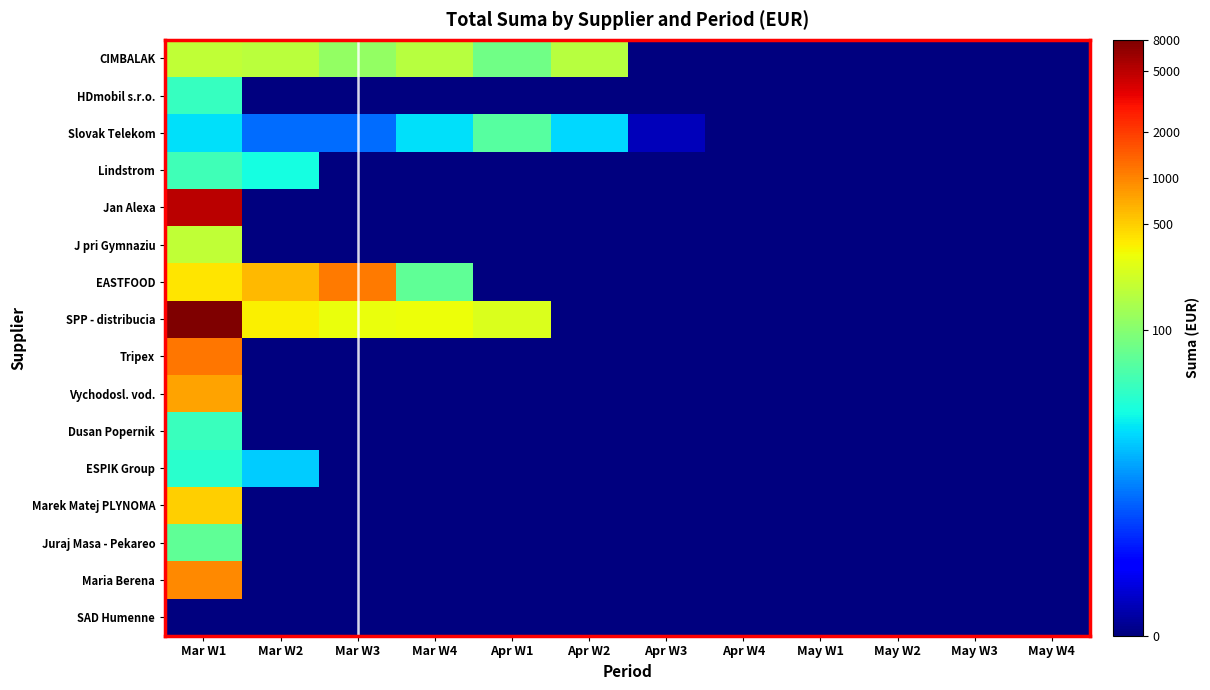

Reading left to right, transcribe all the data shown in this chart.

CIMBALAK: Mar W1=5.3	Mar W2=5.2	Mar W3=4.8	Mar W4=5.2	Apr W1=4.4	Apr W2=5.1	Apr W3=0.0	Apr W4=0.0	May W1=0.0	May W2=0.0	May W3=0.0	May W4=0.0
HDmobil s.r.o.: Mar W1=3.7	Mar W2=0.0	Mar W3=0.0	Mar W4=0.0	Apr W1=0.0	Apr W2=0.0	Apr W3=0.0	Apr W4=0.0	May W1=0.0	May W2=0.0	May W3=0.0	May W4=0.0
Slovak Telekom: Mar W1=3.1	Mar W2=2.1	Mar W3=2.1	Mar W4=3.1	Apr W1=4.1	Apr W2=3.0	Apr W3=0.5	Apr W4=0.0	May W1=0.0	May W2=0.0	May W3=0.0	May W4=0.0
Lindstrom: Mar W1=3.8	Mar W2=3.4	Mar W3=0.0	Mar W4=0.0	Apr W1=0.0	Apr W2=0.0	Apr W3=0.0	Apr W4=0.0	May W1=0.0	May W2=0.0	May W3=0.0	May W4=0.0
Jan Alexa: Mar W1=8.5	Mar W2=0.0	Mar W3=0.0	Mar W4=0.0	Apr W1=0.0	Apr W2=0.0	Apr W3=0.0	Apr W4=0.0	May W1=0.0	May W2=0.0	May W3=0.0	May W4=0.0
J pri Gymnaziu: Mar W1=5.3	Mar W2=0.0	Mar W3=0.0	Mar W4=0.0	Apr W1=0.0	Apr W2=0.0	Apr W3=0.0	Apr W4=0.0	May W1=0.0	May W2=0.0	May W3=0.0	May W4=0.0
EASTFOOD: Mar W1=6.0	Mar W2=6.4	Mar W3=7.0	Mar W4=4.2	Apr W1=0.0	Apr W2=0.0	Apr W3=0.0	Apr W4=0.0	May W1=0.0	May W2=0.0	May W3=0.0	May W4=0.0
SPP - distribucia: Mar W1=9.0	Mar W2=5.9	Mar W3=5.7	Mar W4=5.7	Apr W1=5.5	Apr W2=0.0	Apr W3=0.0	Apr W4=0.0	May W1=0.0	May W2=0.0	May W3=0.0	May W4=0.0
Tripex: Mar W1=7.1	Mar W2=0.0	Mar W3=0.0	Mar W4=0.0	Apr W1=0.0	Apr W2=0.0	Apr W3=0.0	Apr W4=0.0	May W1=0.0	May W2=0.0	May W3=0.0	May W4=0.0
Vychodosl. vod.: Mar W1=6.6	Mar W2=0.0	Mar W3=0.0	Mar W4=0.0	Apr W1=0.0	Apr W2=0.0	Apr W3=0.0	Apr W4=0.0	May W1=0.0	May W2=0.0	May W3=0.0	May W4=0.0
Dusan Popernik: Mar W1=3.8	Mar W2=0.0	Mar W3=0.0	Mar W4=0.0	Apr W1=0.0	Apr W2=0.0	Apr W3=0.0	Apr W4=0.0	May W1=0.0	May W2=0.0	May W3=0.0	May W4=0.0
ESPIK Group: Mar W1=3.6	Mar W2=2.9	Mar W3=0.0	Mar W4=0.0	Apr W1=0.0	Apr W2=0.0	Apr W3=0.0	Apr W4=0.0	May W1=0.0	May W2=0.0	May W3=0.0	May W4=0.0
Marek Matej PLYNOMA: Mar W1=6.2	Mar W2=0.0	Mar W3=0.0	Mar W4=0.0	Apr W1=0.0	Apr W2=0.0	Apr W3=0.0	Apr W4=0.0	May W1=0.0	May W2=0.0	May W3=0.0	May W4=0.0
Juraj Masa - Pekareo: Mar W1=4.2	Mar W2=0.0	Mar W3=0.0	Mar W4=0.0	Apr W1=0.0	Apr W2=0.0	Apr W3=0.0	Apr W4=0.0	May W1=0.0	May W2=0.0	May W3=0.0	May W4=0.0
Maria Berena: Mar W1=6.9	Mar W2=0.0	Mar W3=0.0	Mar W4=0.0	Apr W1=0.0	Apr W2=0.0	Apr W3=0.0	Apr W4=0.0	May W1=0.0	May W2=0.0	May W3=0.0	May W4=0.0
SAD Humenne: Mar W1=0.0	Mar W2=0.0	Mar W3=0.0	Mar W4=0.0	Apr W1=0.0	Apr W2=0.0	Apr W3=0.0	Apr W4=0.0	May W1=0.0	May W2=0.0	May W3=0.0	May W4=0.0